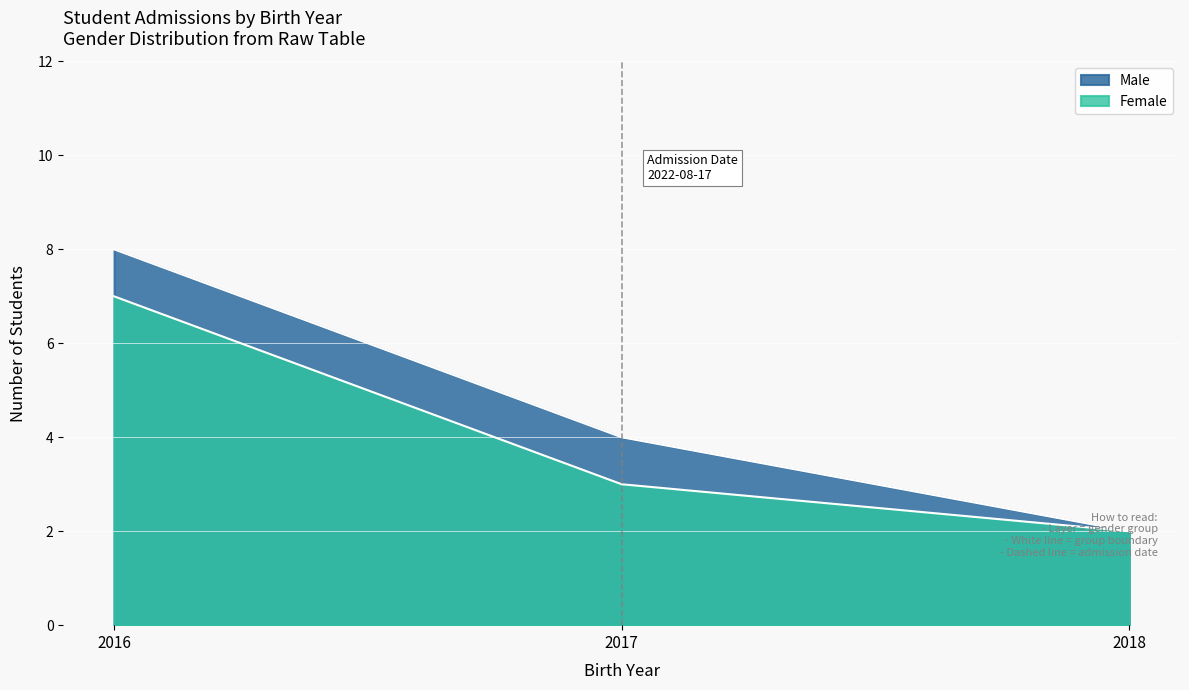

What is the change in value from 2016 to 2017?

-4